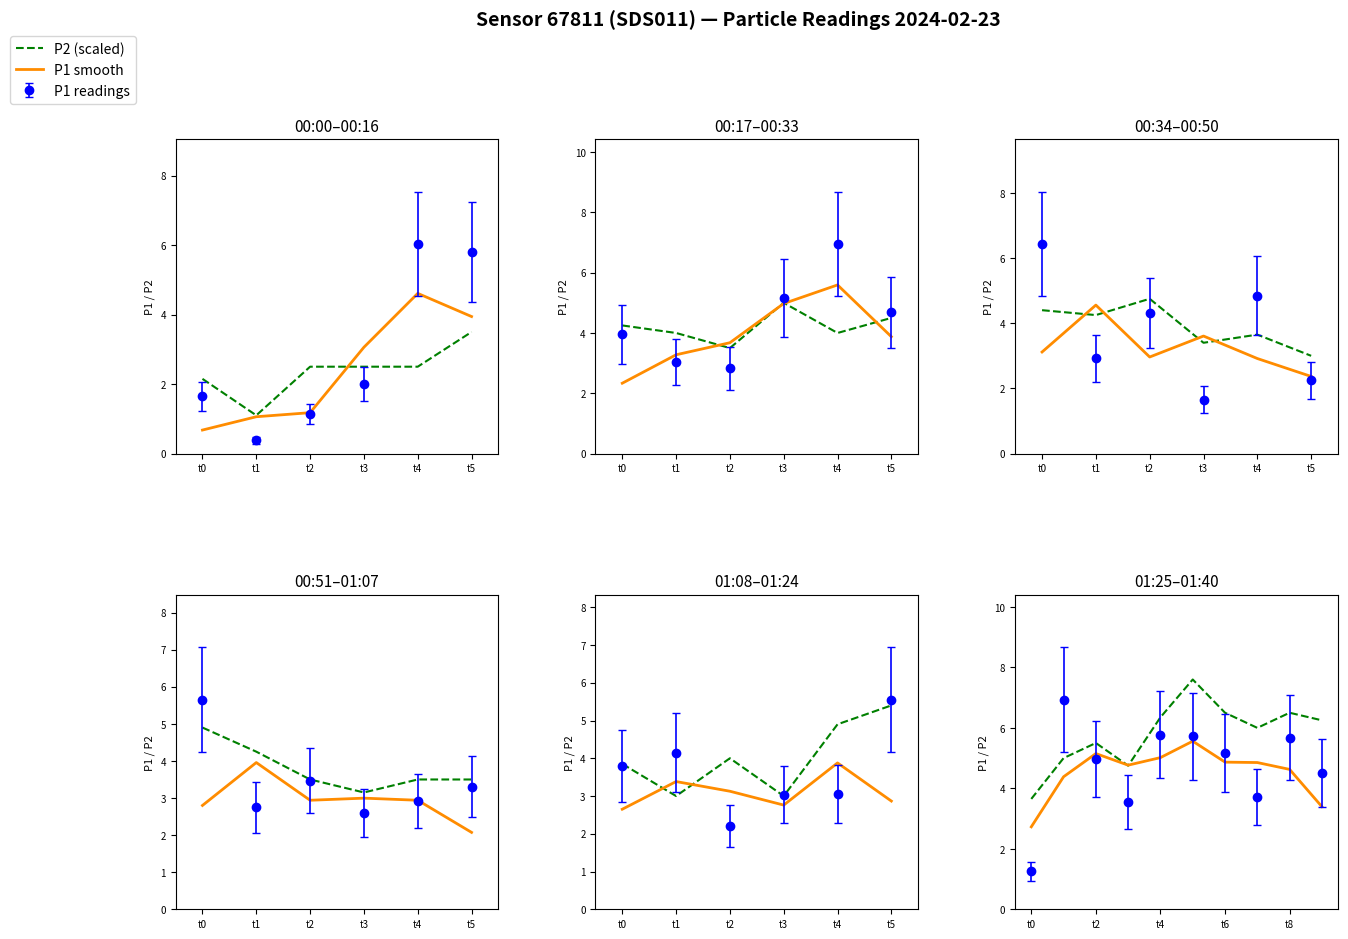

What is the total value across all series at t4?

11.4